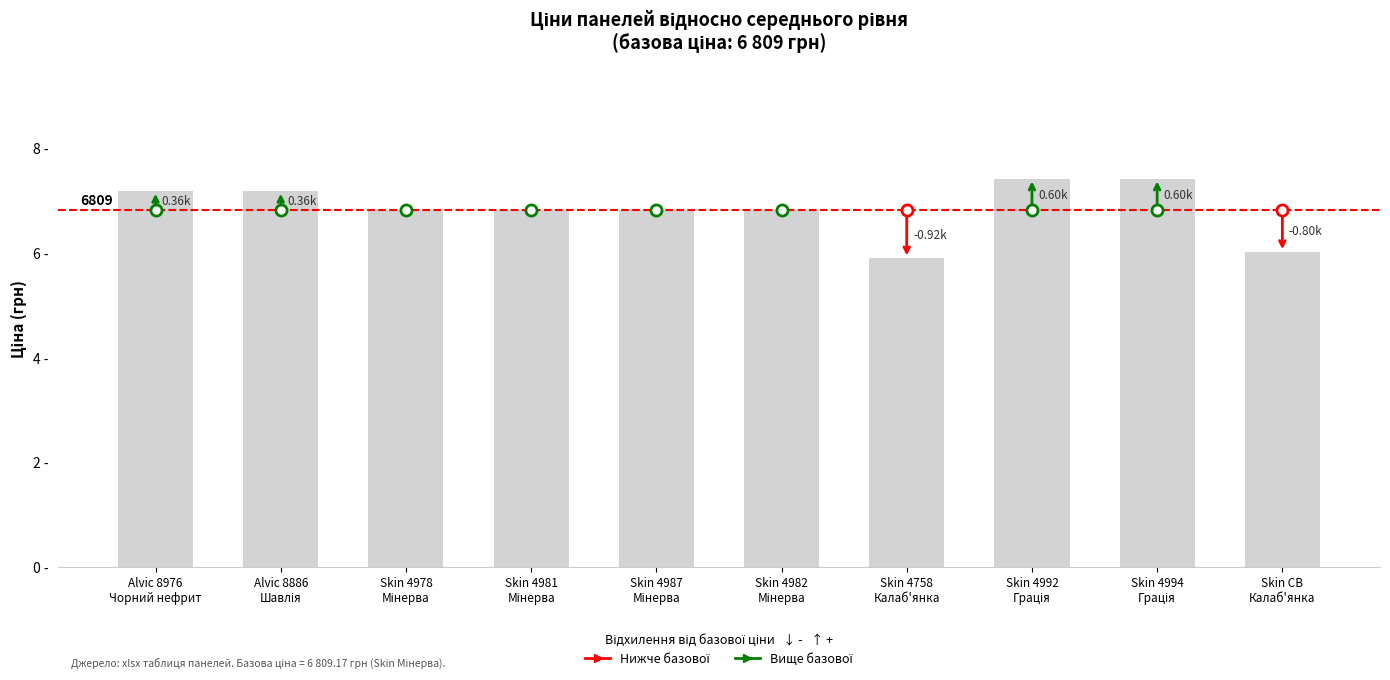

Rank the categories by value from lowest to highest.

Skin 4758
Калаб'янка, Skin CB
Калаб'янка, Skin 4978
Мінерва, Skin 4981
Мінерва, Skin 4987
Мінерва, Skin 4982
Мінерва, Alvic 8976
Чорний нефрит, Alvic 8886
Шавлія, Skin 4992
Грація, Skin 4994
Грація